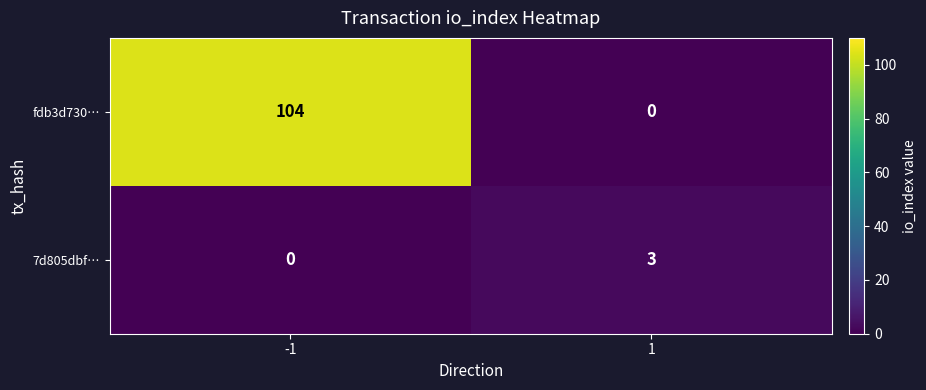

What is the sum of the fdb3d730… values at -1 and 1?

104